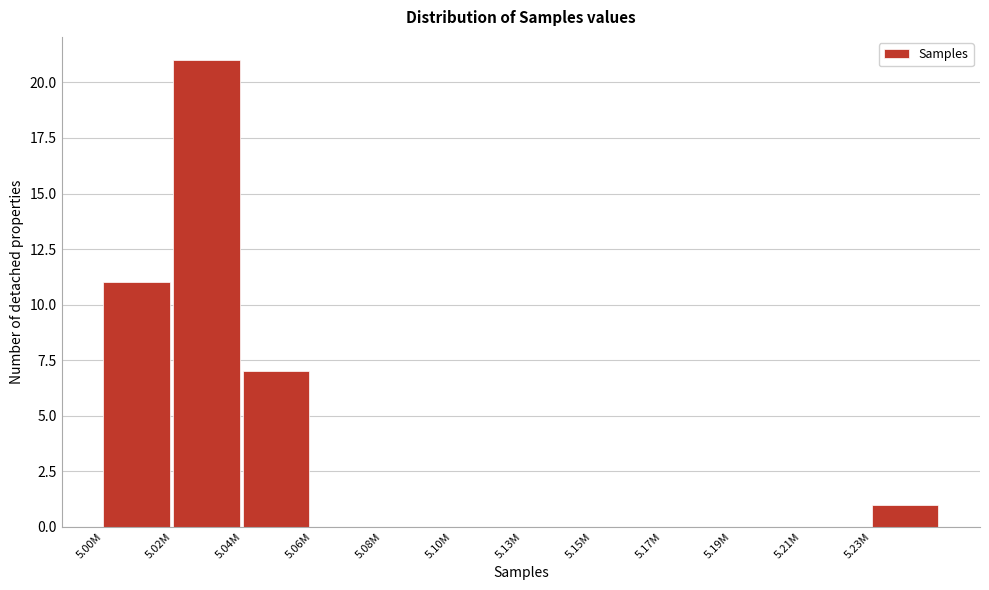

Reading left to right, transcribe all the data shown in this chart.

5.00M=11	5.02M=21	5.04M=7	5.06M=0	5.08M=0	5.10M=0	5.13M=0	5.15M=0	5.17M=0	5.19M=0	5.21M=0	5.23M=1